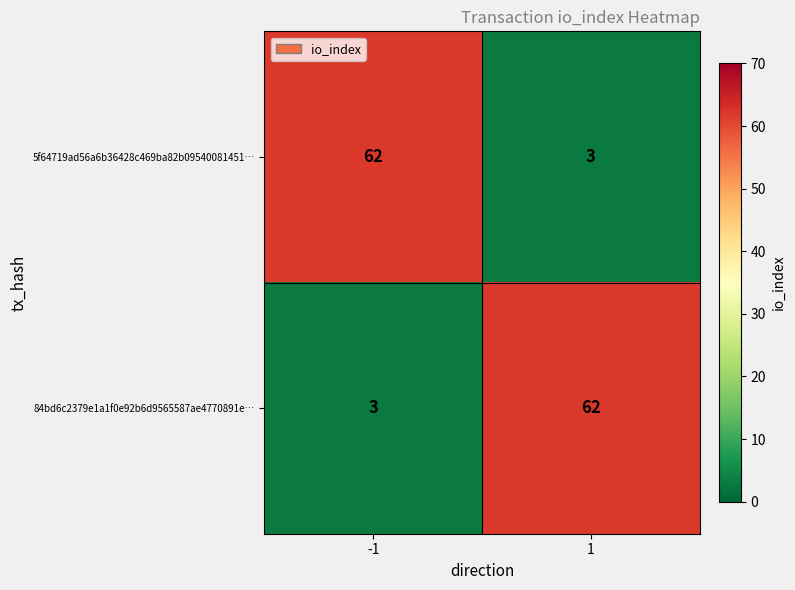

Read the 5f64719ad56a6b36428c469ba82b09540081451… value at -1, to the nearest 5.

60